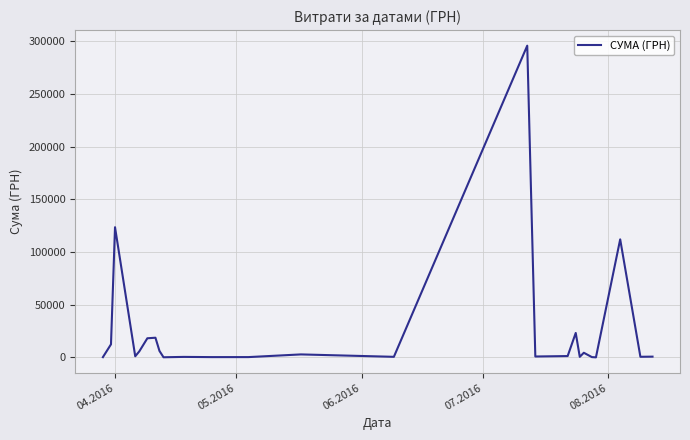

What is the difference between the maximum and minimum values?

295540.8